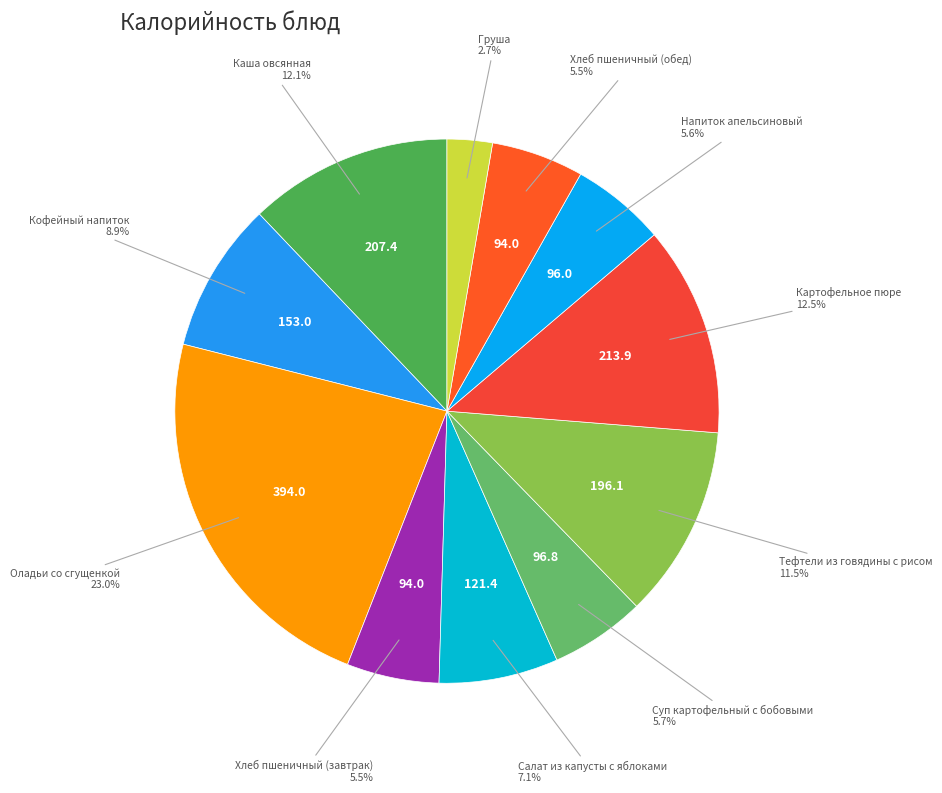

Do Салат из капусты с яблоками and Картофельное пюре together represent more than half of the pie?

No